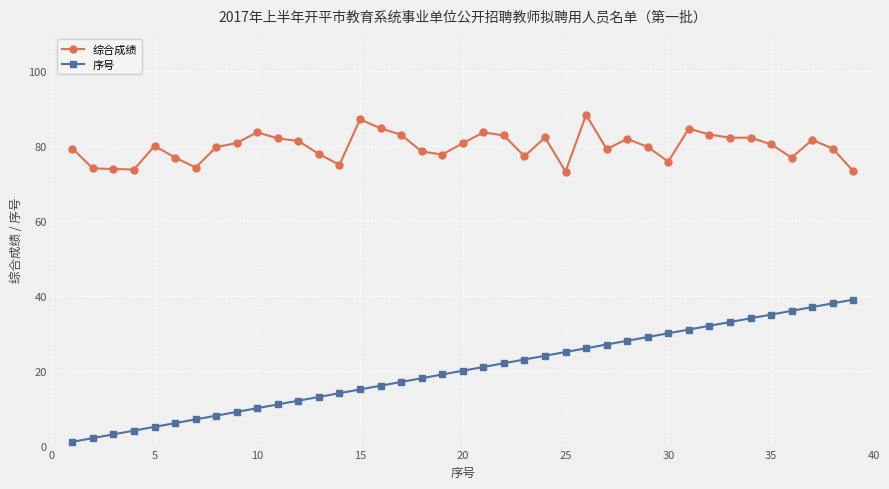

Rank the series by their maximum value, from highest to lowest.

综合成绩, 序号